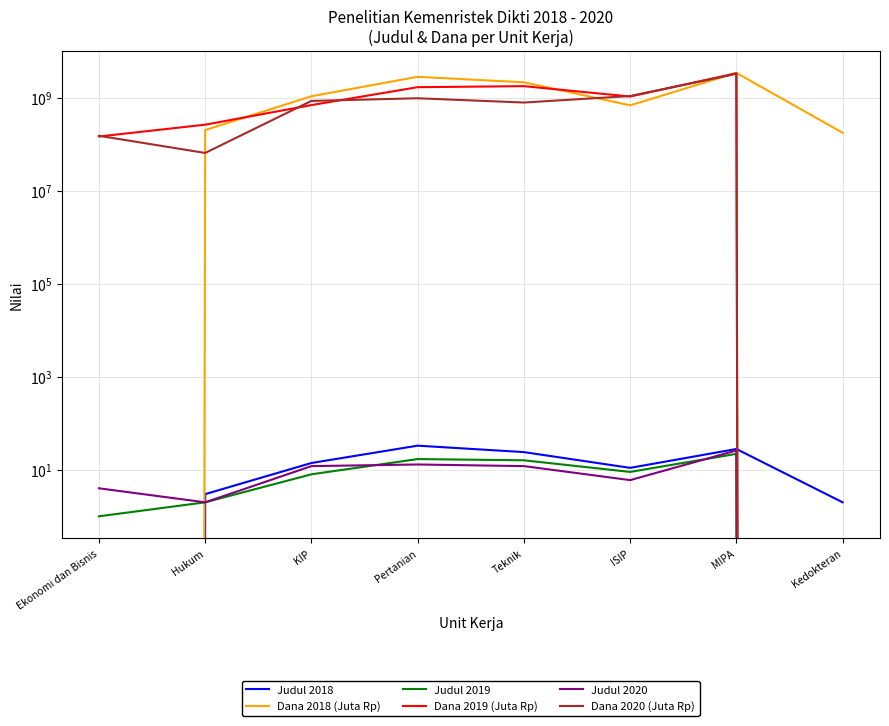

How many lines are shown in the chart?

6